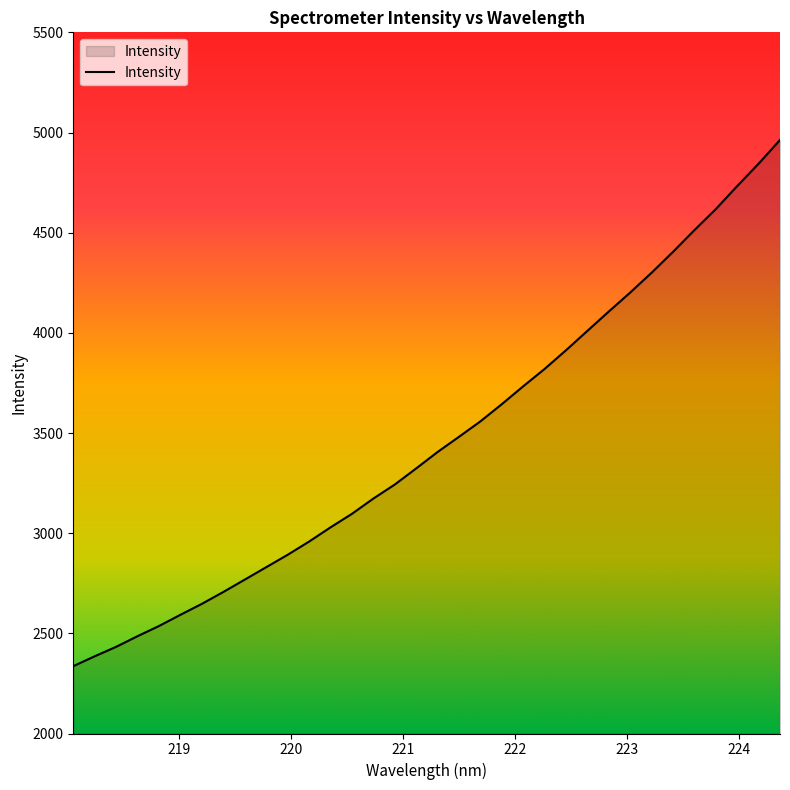

Count the number of data series in this chart.

1